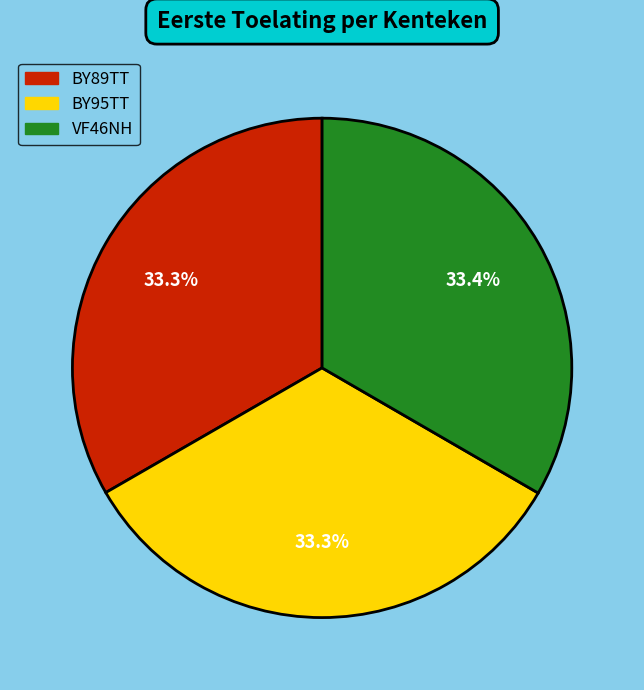

Is it true that BY89TT is 42% of the pie?

False